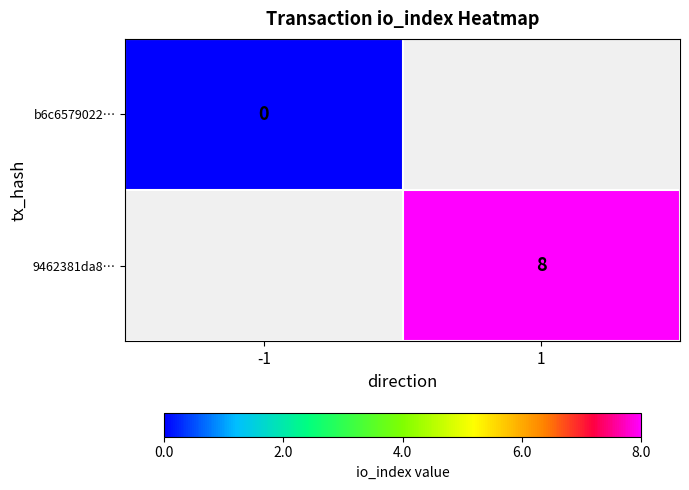

True or false: 9462381da8… has a value of 12 at 1.

False